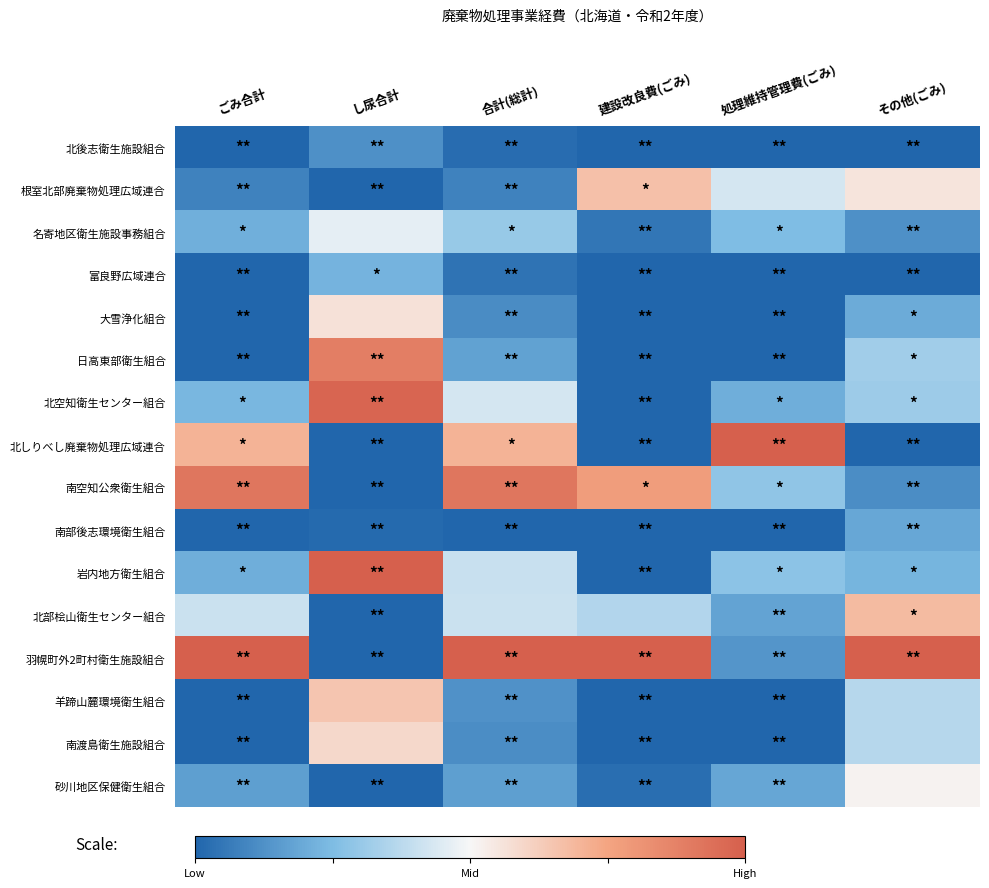

What is the smallest value displayed?

-1.0